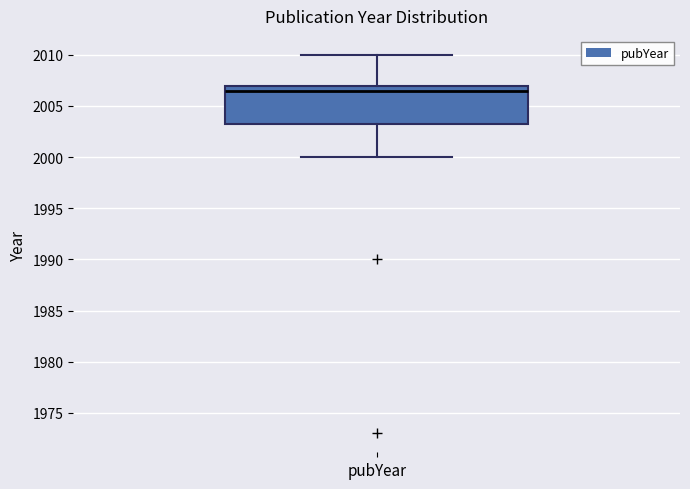

Read this box plot against the y-axis: the position of the median line, the range covered by the box, and the ends of both whiskers. The values are not printed on the chart, so give them approximately, as read against the axis.

median 2006.5, box 2003.5 to 2007.0, whiskers 2000.0 to 2010.0